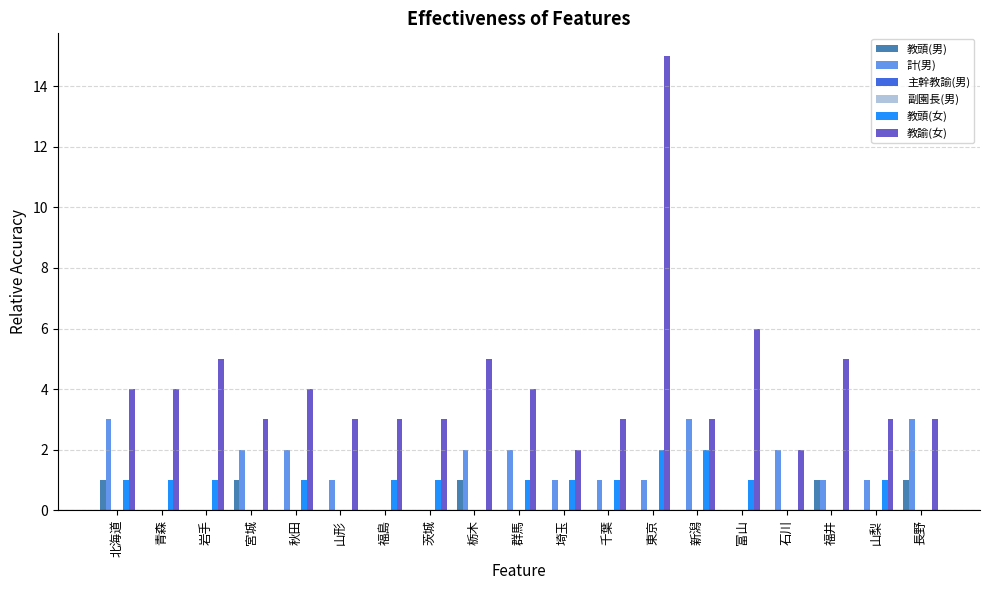

List the series in order of their peak value, lowest first.

主幹教諭(男), 副園長(男), 教頭(男), 教頭(女), 計(男), 教諭(女)